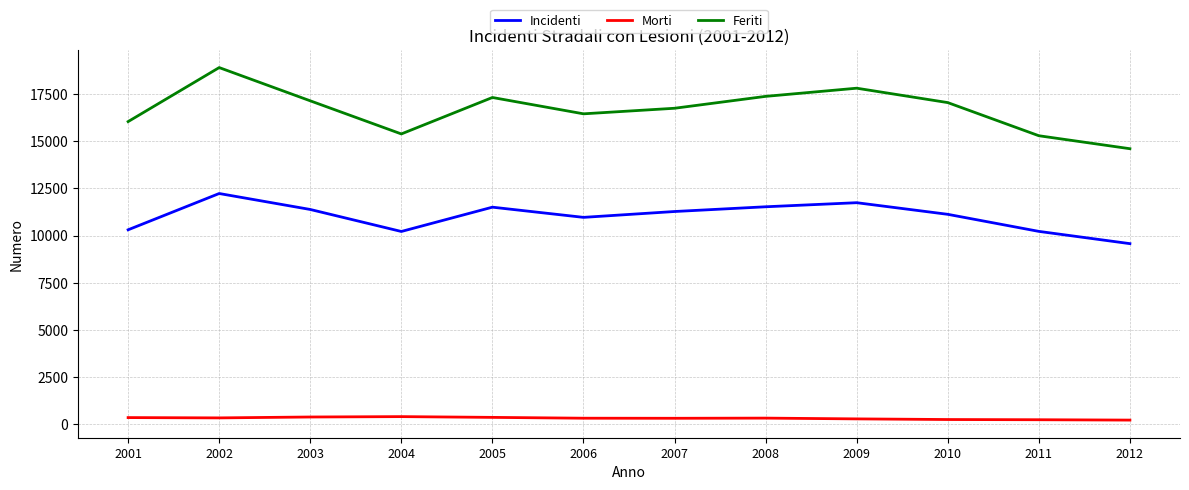

True or false: Incidenti has a value of 11508 at 2005.

True